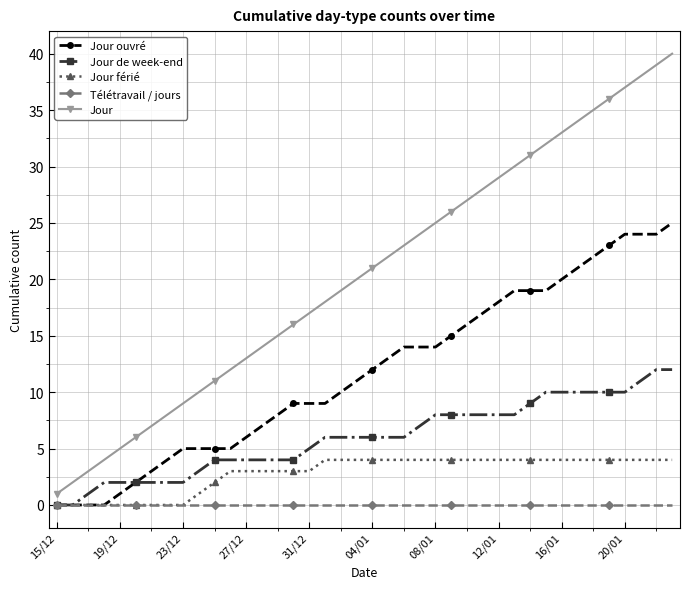

True or false: Jour and Jour ouvré cross at least once.

False